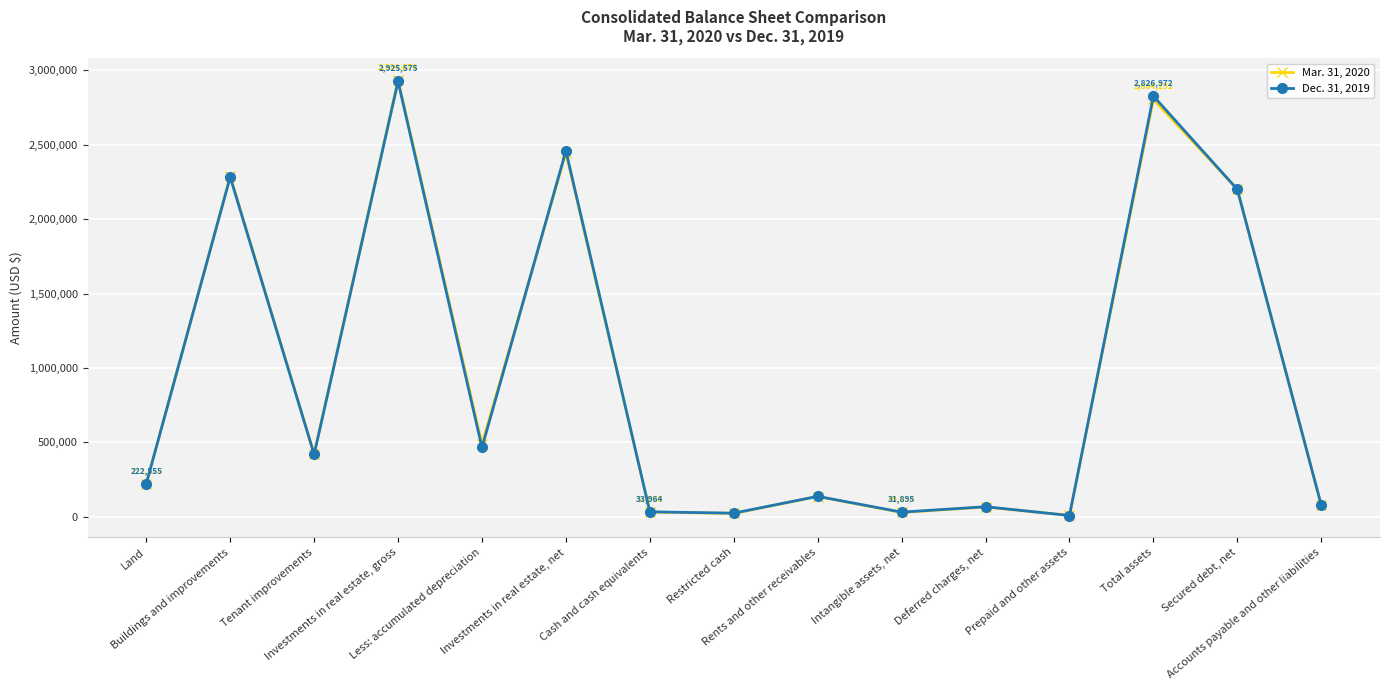

What is the sum of all Dec. 31, 2019 values?

14190045